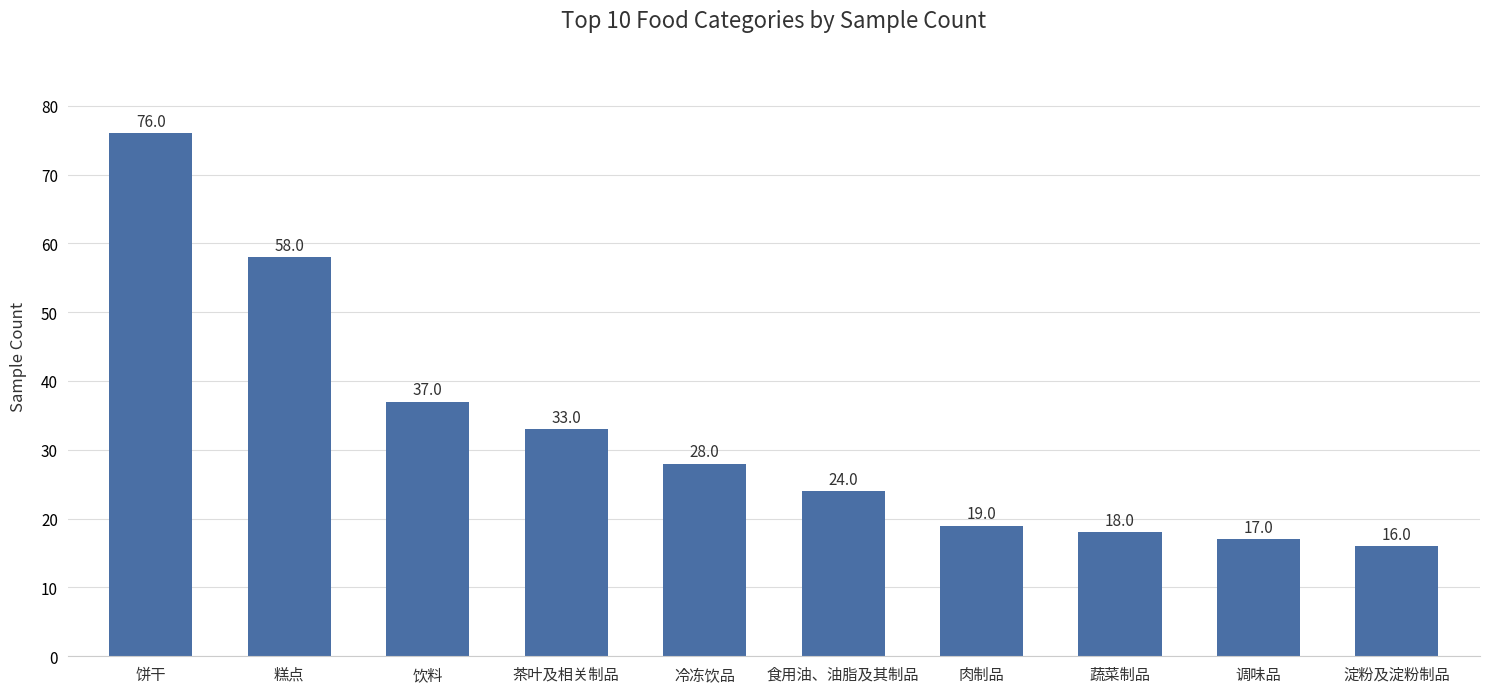

Which has a higher value, 淀粉及淀粉制品 or 饼干?

饼干